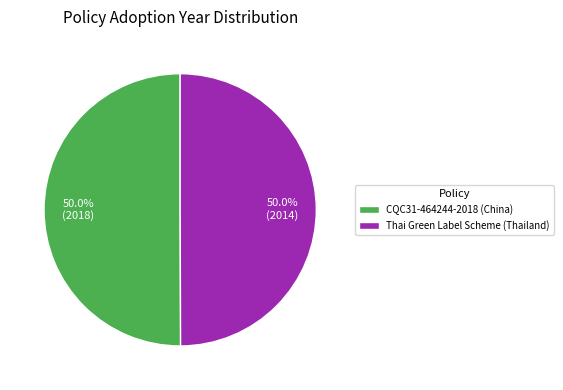

Approximately how many times larger is the value at Thai Green Label Scheme (Thailand) compared to CQC31-464244-2018 (China)?

1.0